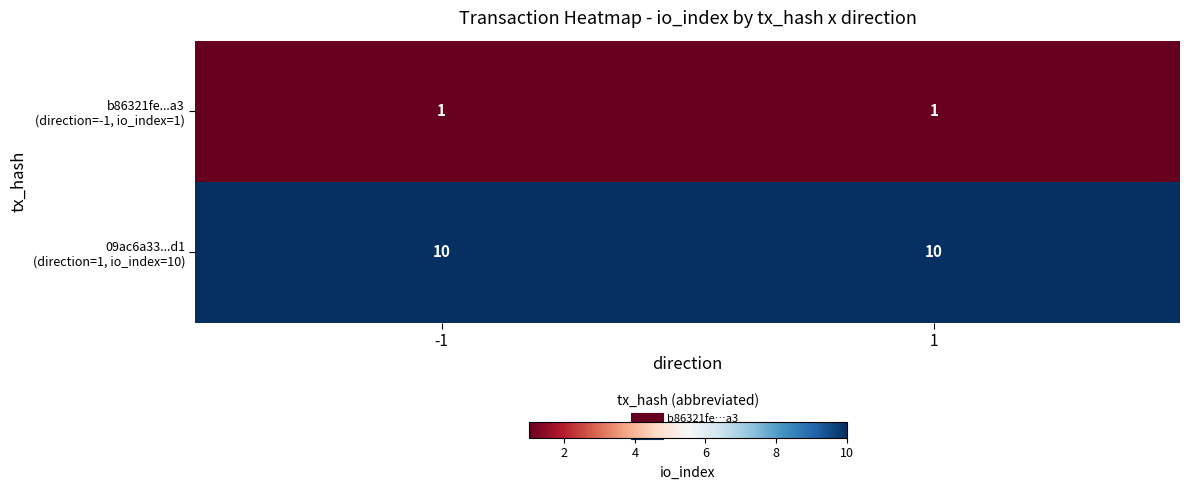

What is the maximum value shown in the chart?

10